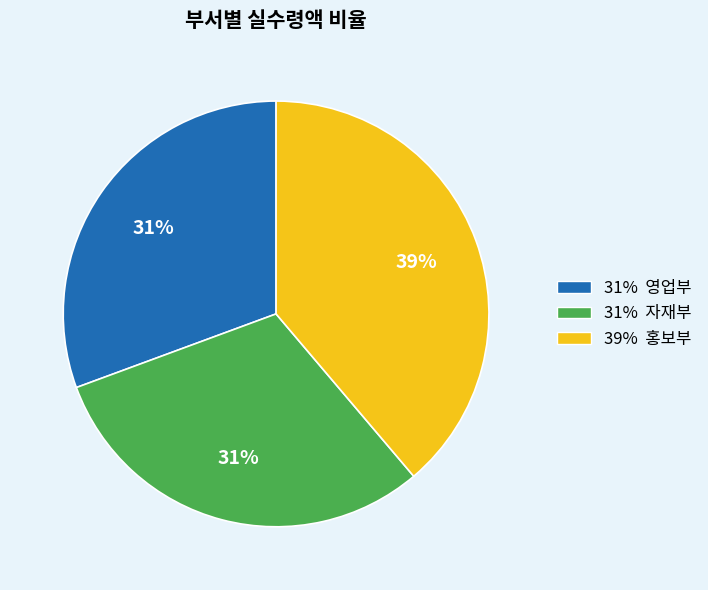

To the nearest percent, what is the difference between the largest and smallest slice percentages?

8%